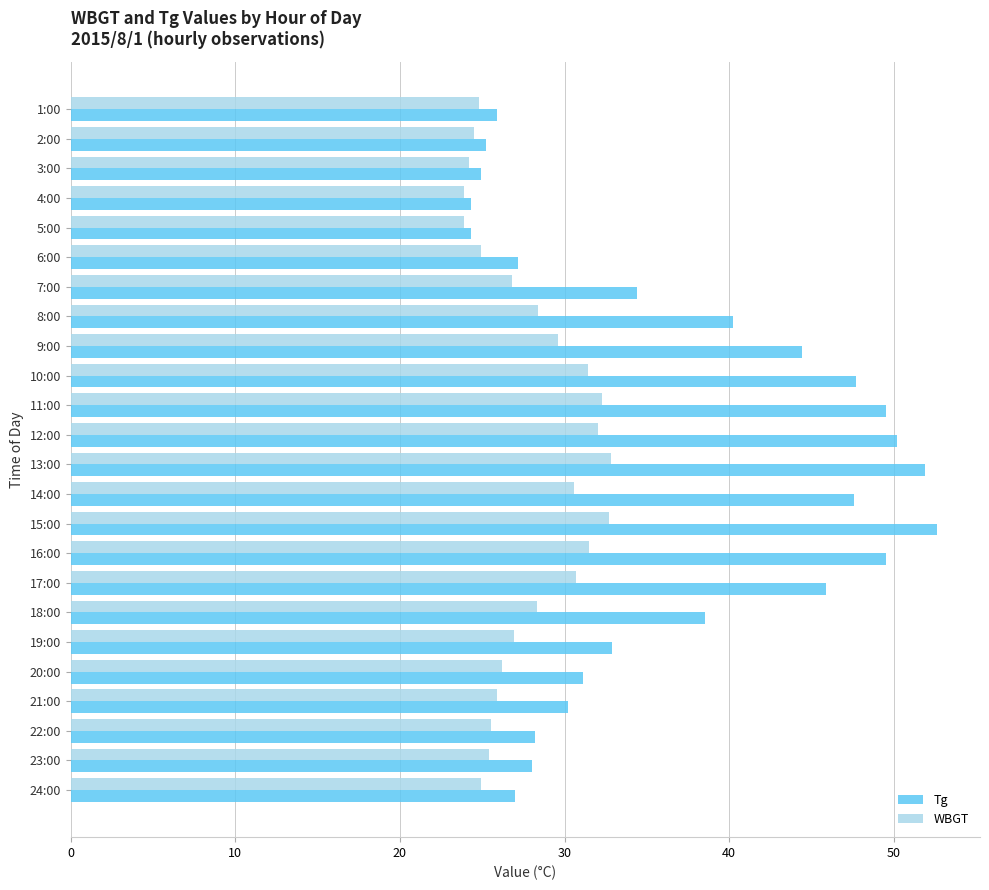

Rank the series by their average value, from lowest to highest.

WBGT, Tg